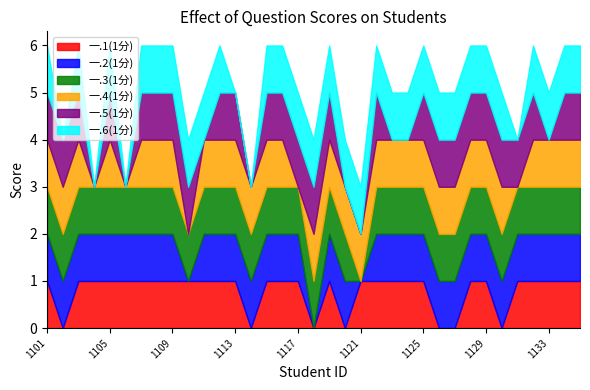

How many values in 一.1(1分) are above zero?

28